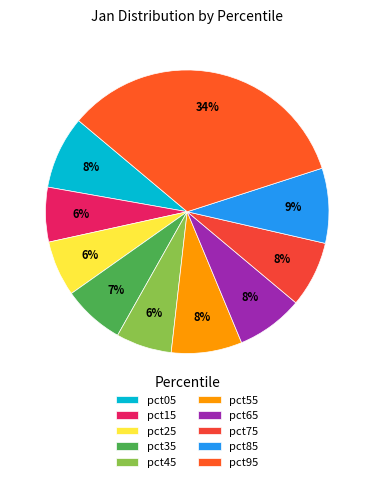

What is the change in value from pct15 to pct85?

+0.1